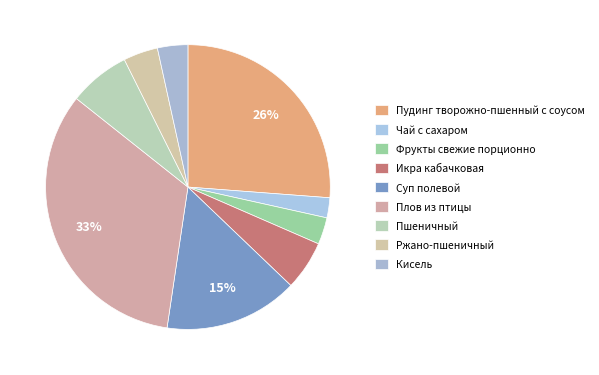

To the nearest percent, what is the combined percentage of Кисель and Суп полевой?

19%